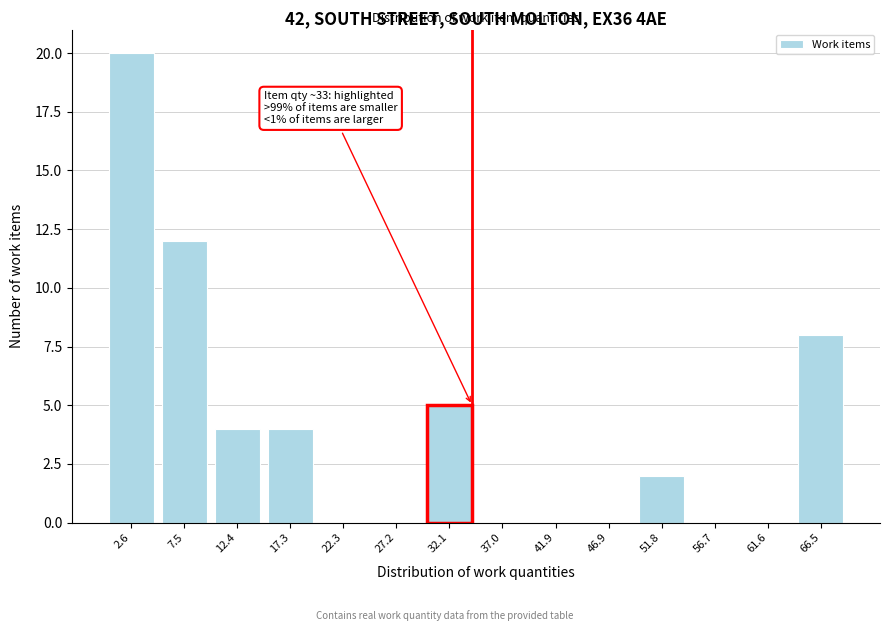

Reading right to left, what are all the values shown in this chart?

66.5=8	61.6=0	56.7=0	51.8=2	46.9=0	41.9=0	37.0=0	32.1=5	27.2=0	22.3=0	17.3=4	12.4=4	7.5=12	2.6=20